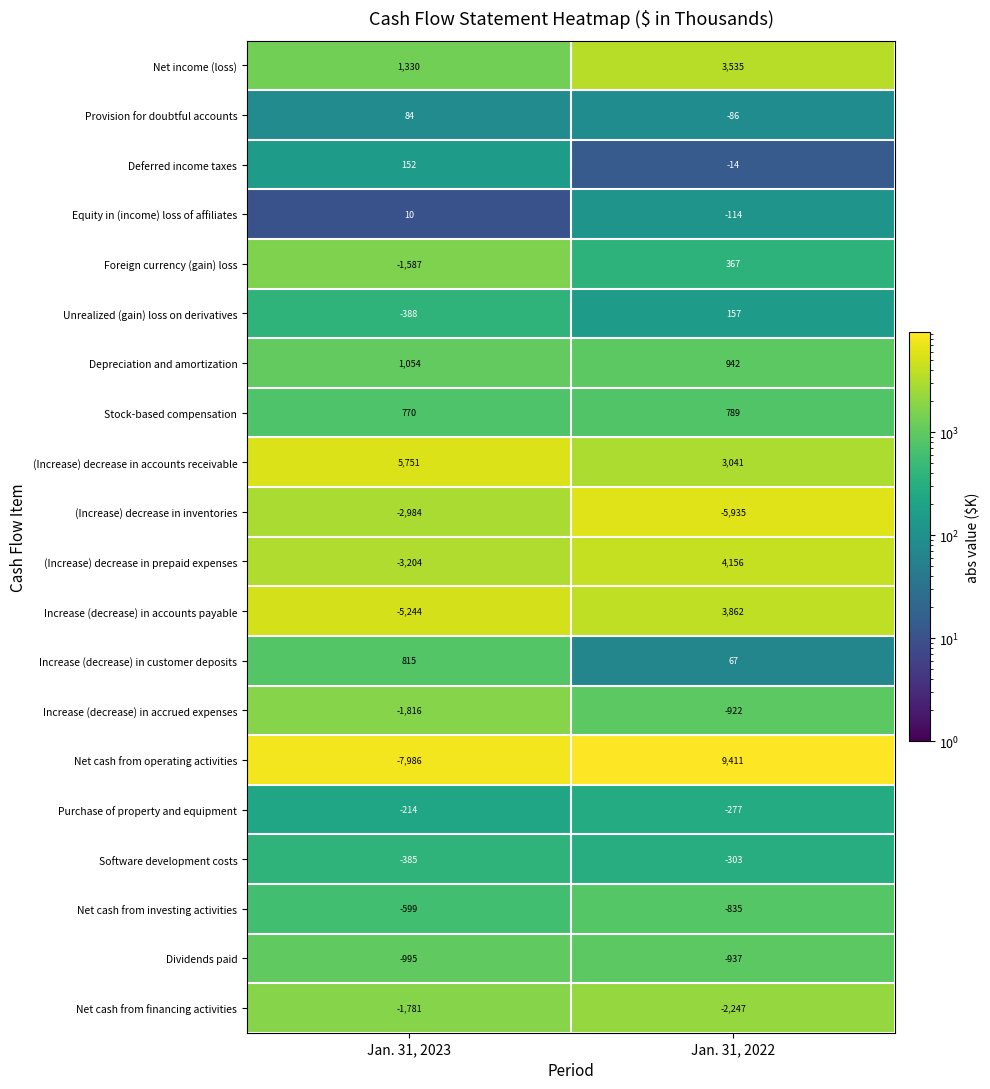

What value does the Net cash from operating activities series have at Jan. 31, 2022, to the nearest 50?

9400